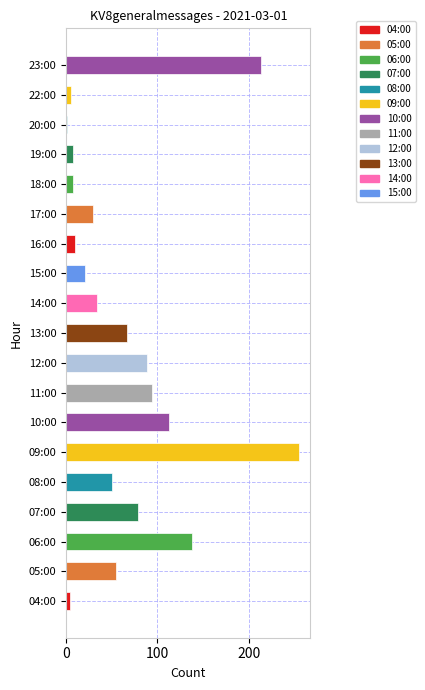

True or false: the data shows 113 at 10:00.

True